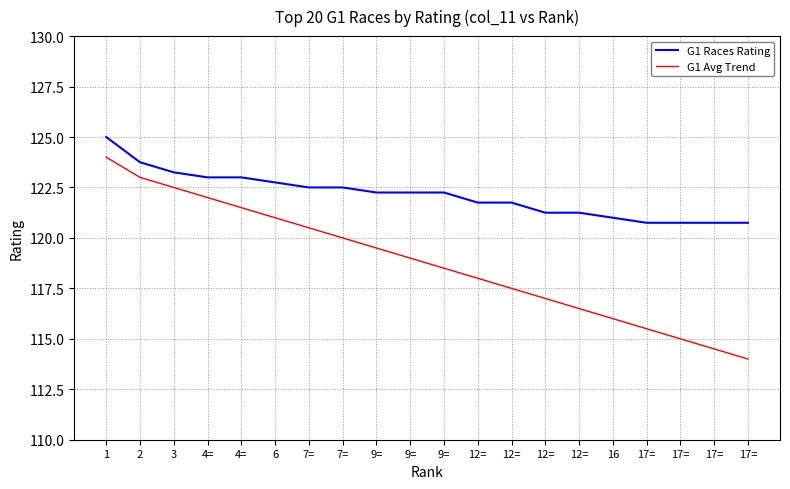

At which label is G1 Avg Trend closest to 119?

9=